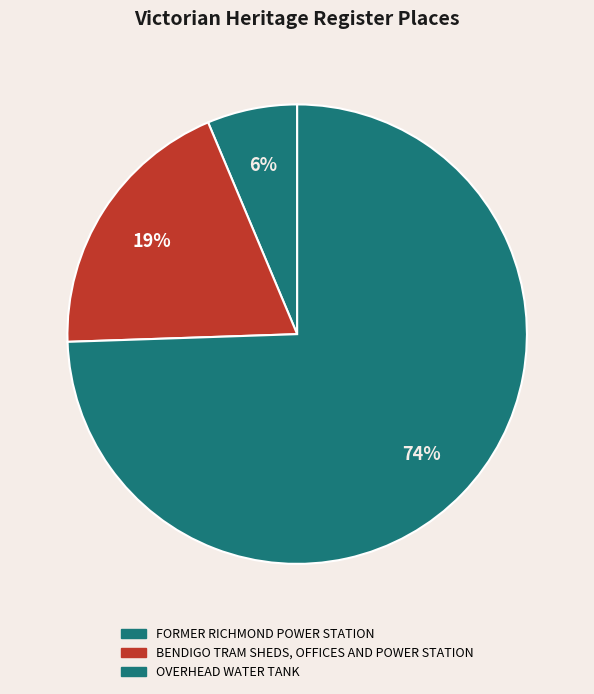

Count the number of slices in the pie.

3